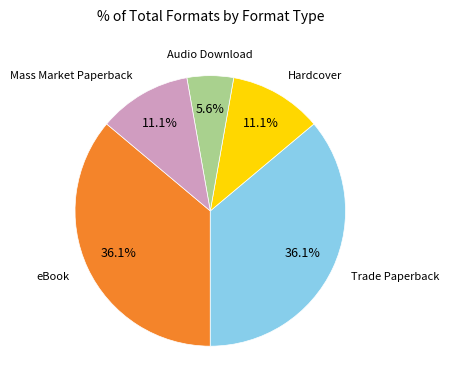

Is there any slice that represents more than half of the pie?

No